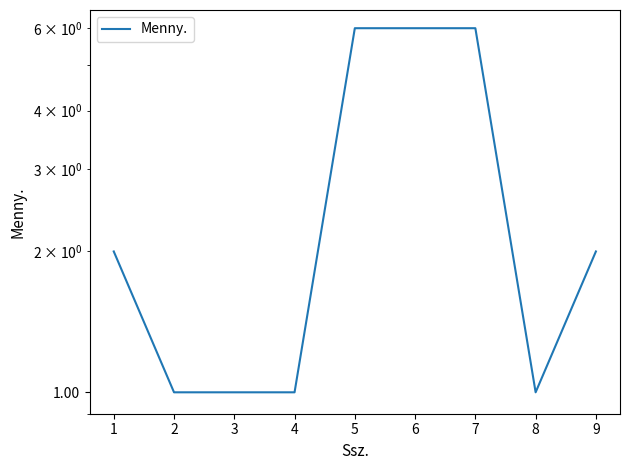

Reading left to right, list all the values displayed in this chart.

2	1	1	1	6	6	6	1	2